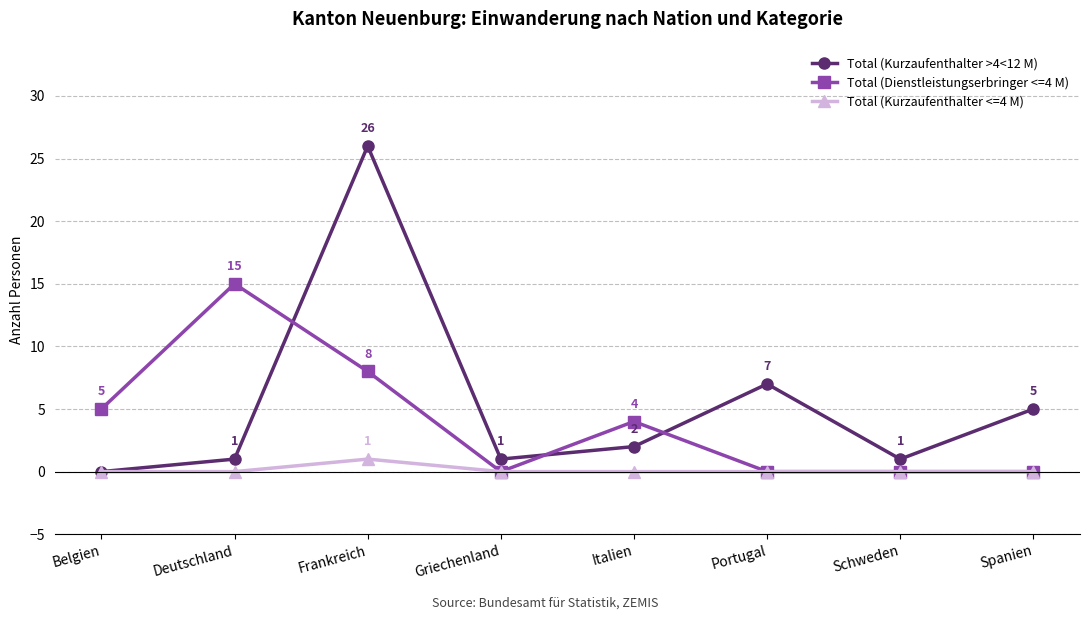

What are all the series names shown in the legend?

Total (Kurzaufenthalter >4<12 M), Total (Dienstleistungserbringer <=4 M), Total (Kurzaufenthalter <=4 M)